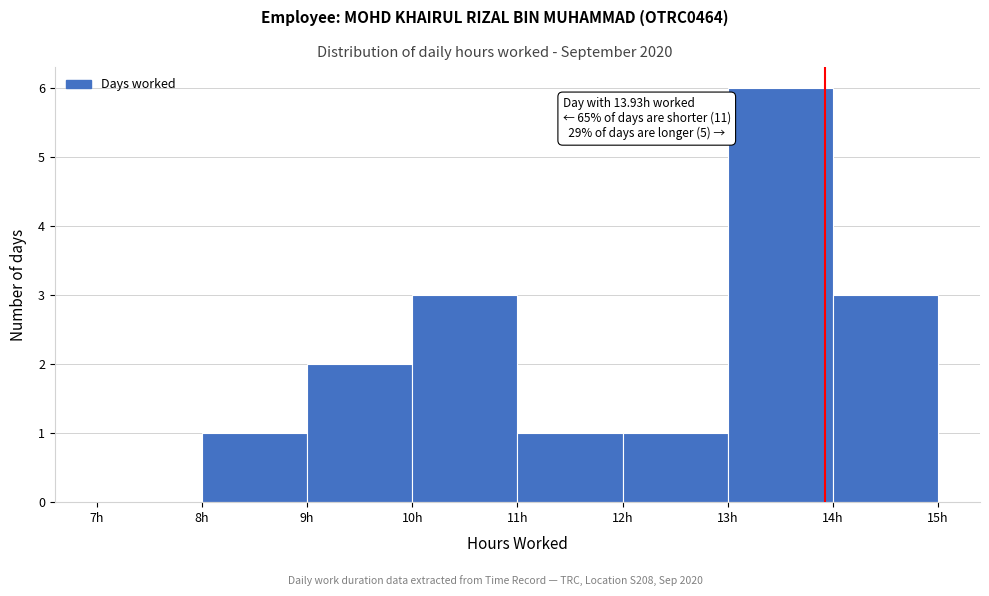

Which range on the x-axis has the tallest bar?

13 to 14